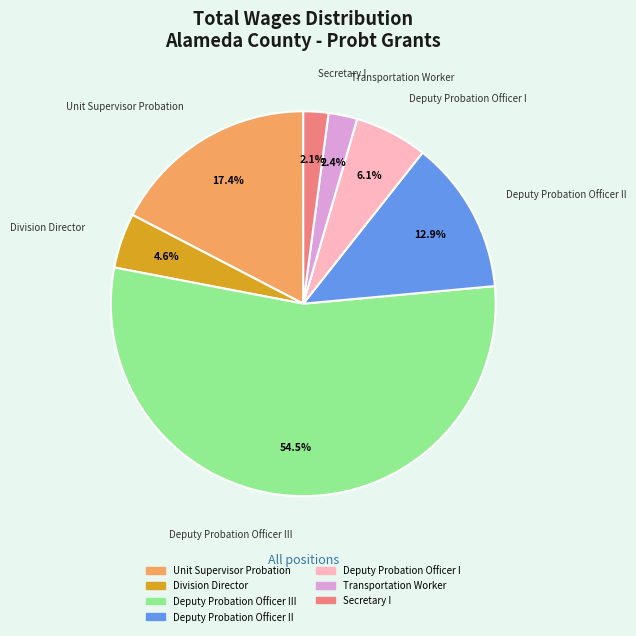

How many segments does this pie chart have?

7